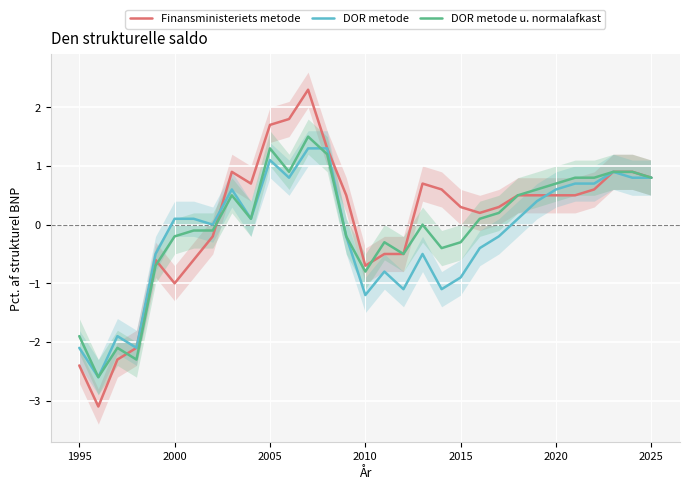

After their last crossing, which series has the higher values: DOR metode u. normalafkast or DOR metode?

DOR metode